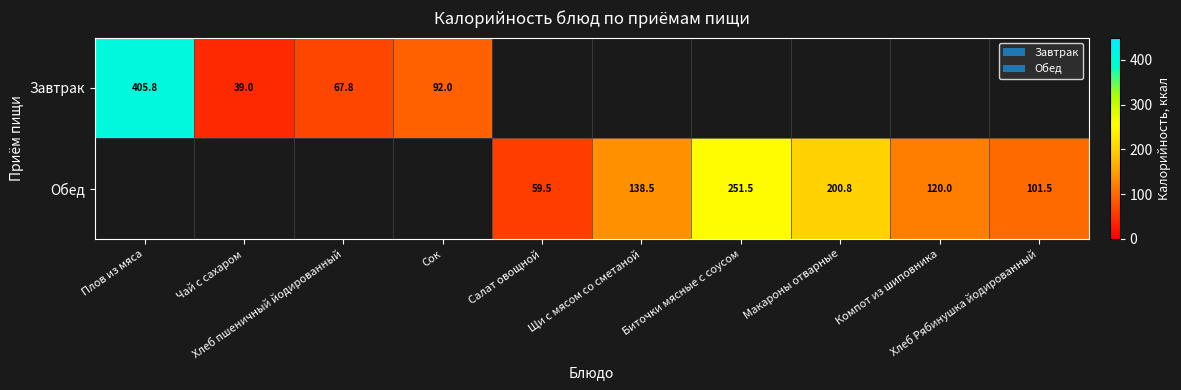

Where is Завтрак nearest to the value 222?

Сок